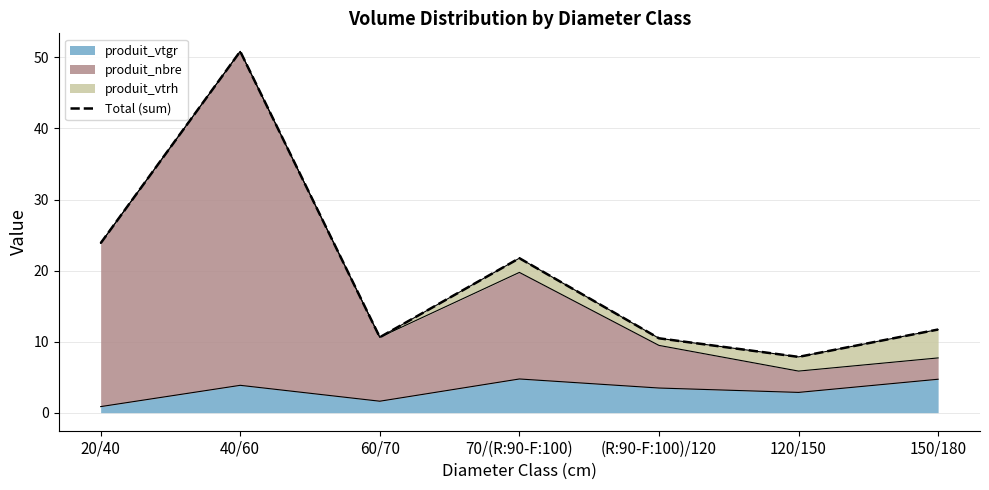

At which category does the data reach its first local valley?

60/70